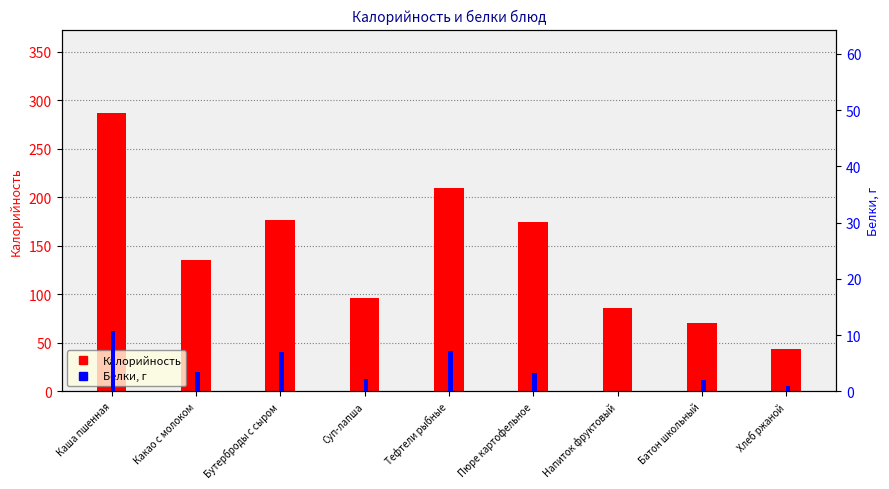

The Белки, г series shows 18.7 at Каша пшенная. True or false?

False